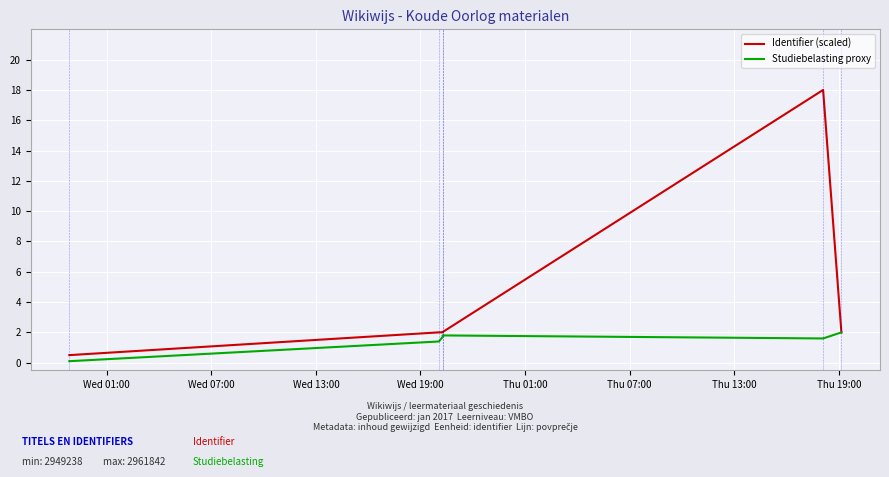

True or false: Identifier (scaled) has more than 2 interior local peaks.

False